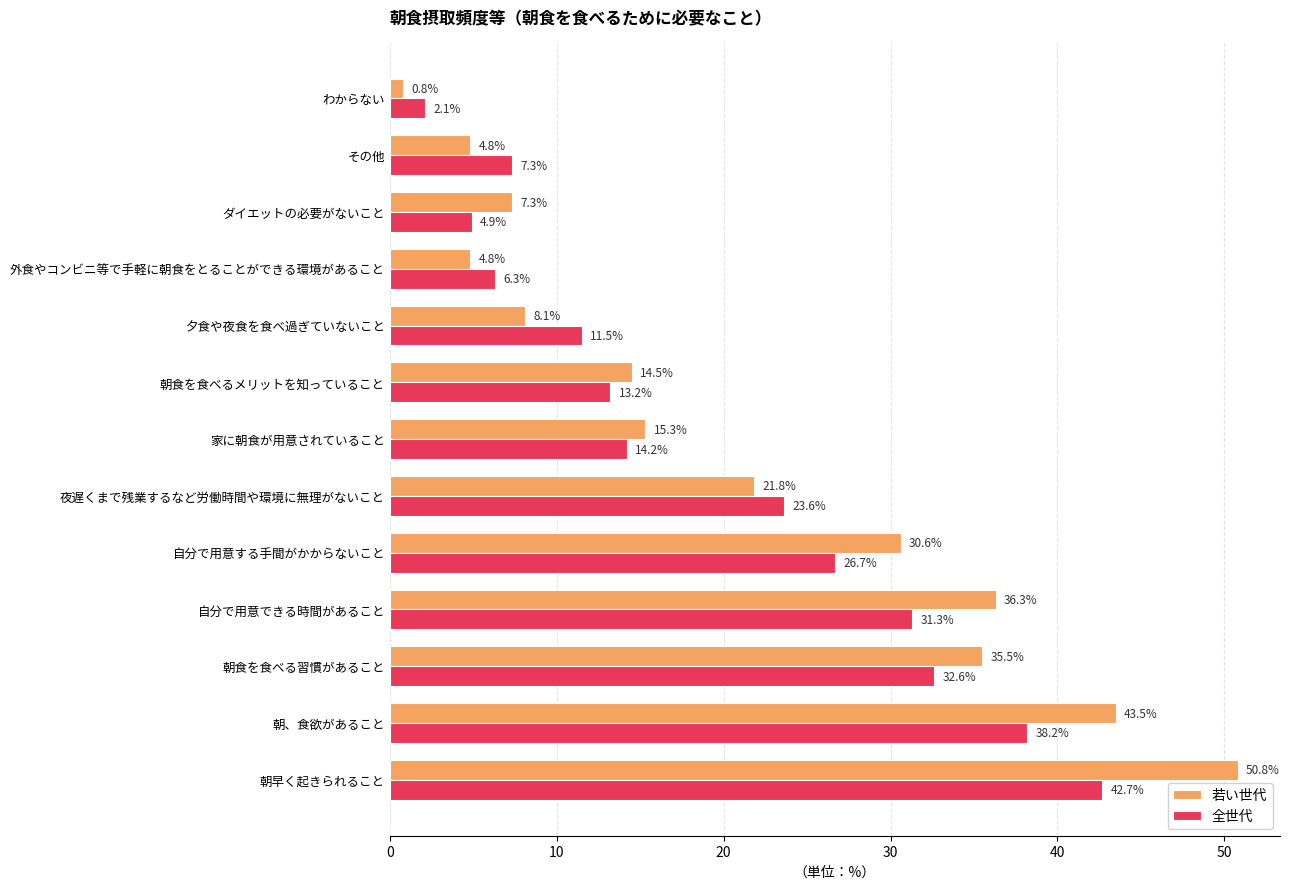

List the series in order of their peak value, lowest first.

全世代, 若い世代